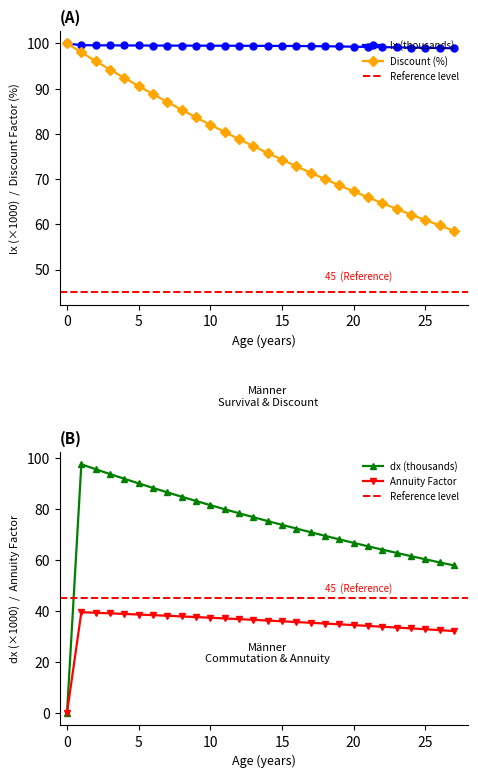

What is the difference between the Männer (lx) values at 9 and 25?

0.5